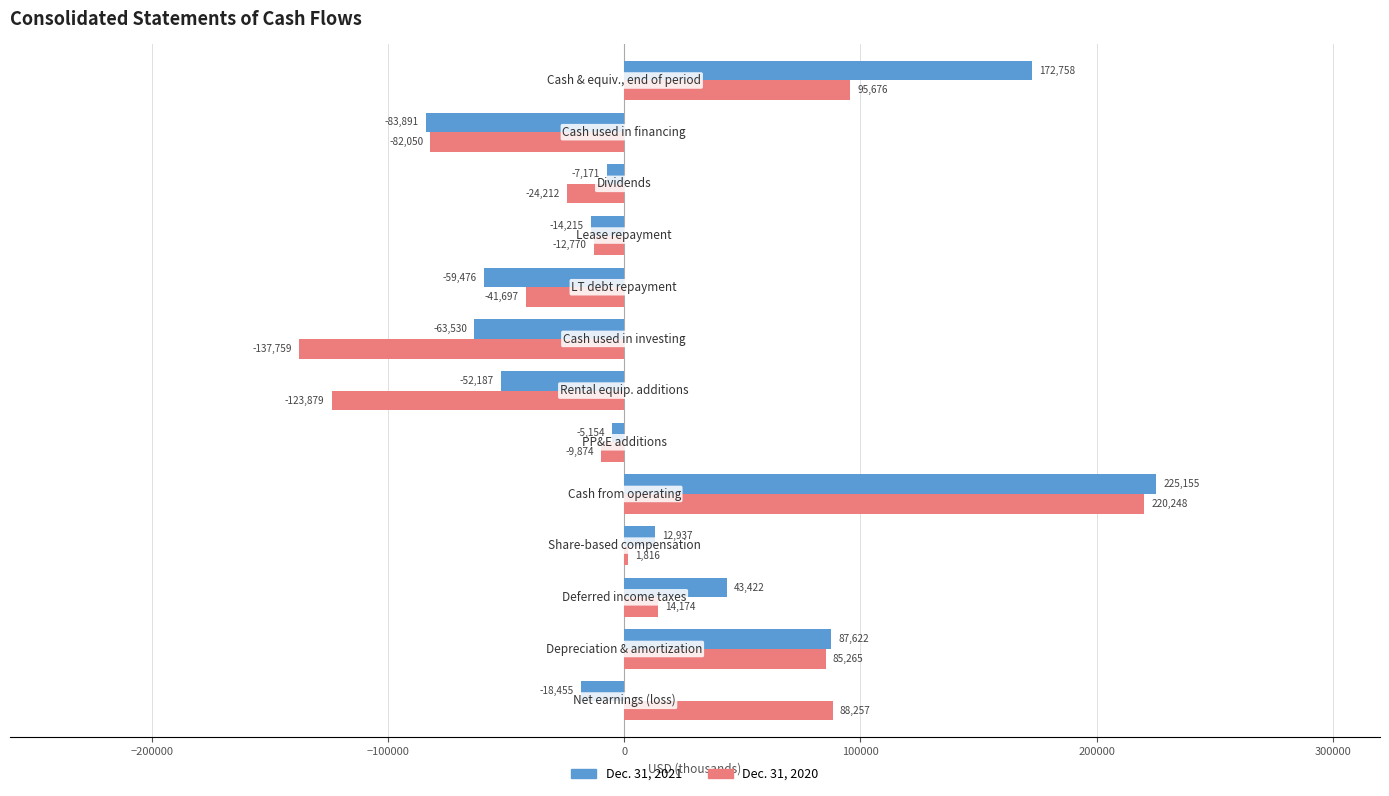

List the series in order of their peak value, lowest first.

Dec. 31, 2020, Dec. 31, 2021